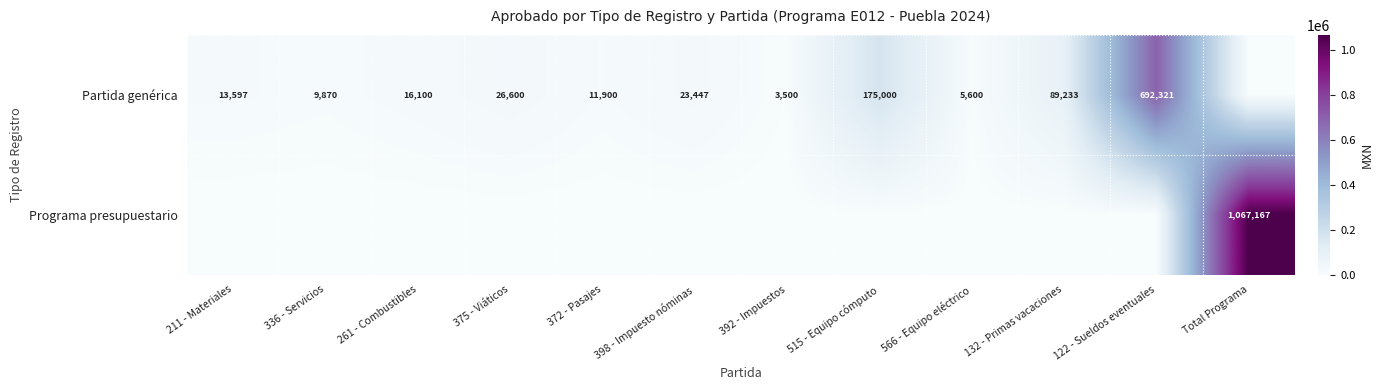

How many data points does each series have?

12